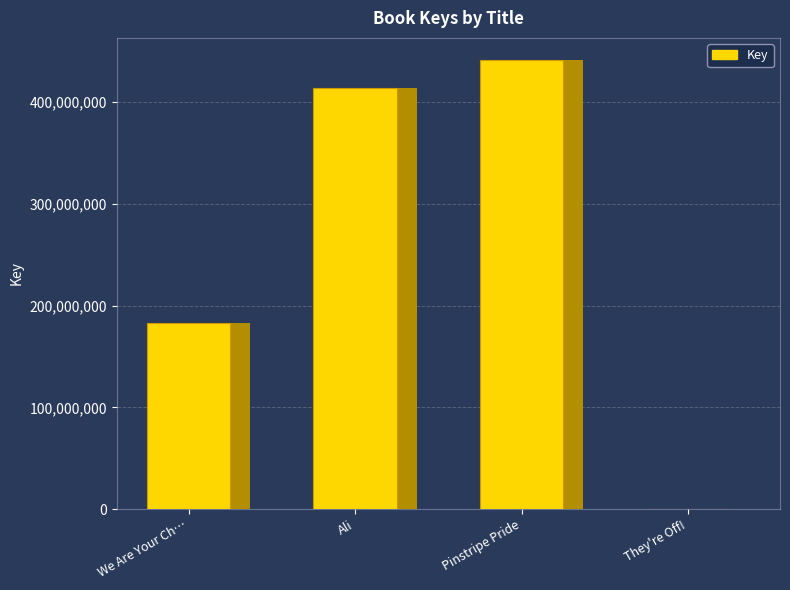

Are the bars grouped side by side (vs. stacked)?

No